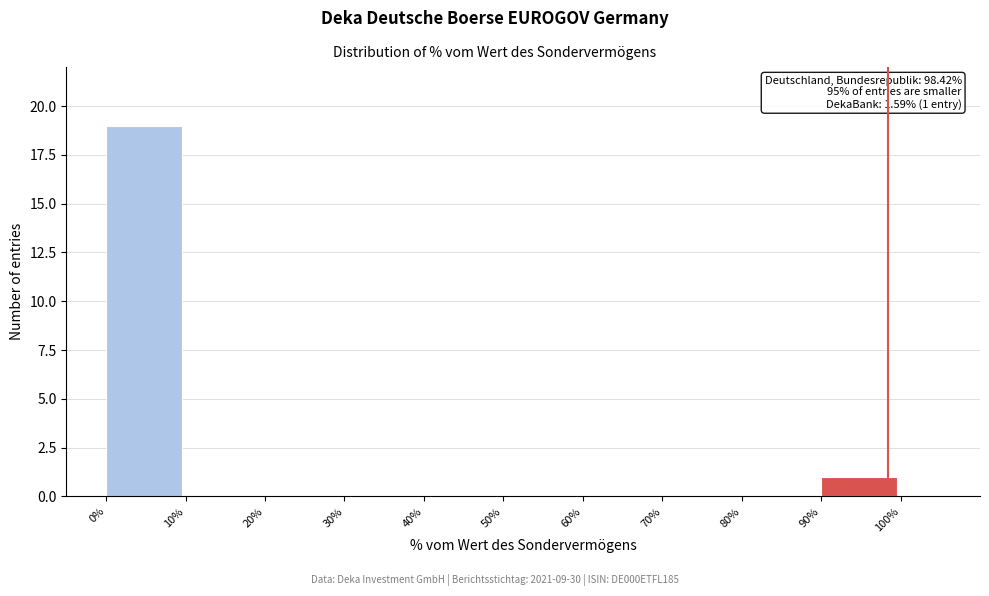

Which range on the x-axis has the tallest bar?

0% to 10%